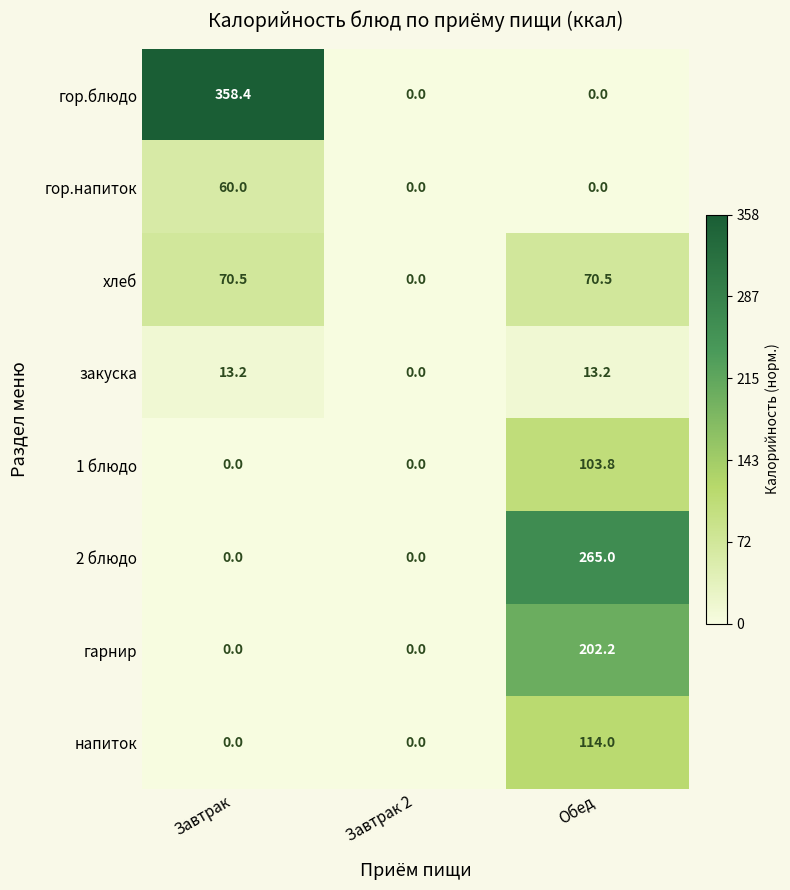

The 1 блюдо series shows 103.8 at Обед. True or false?

True